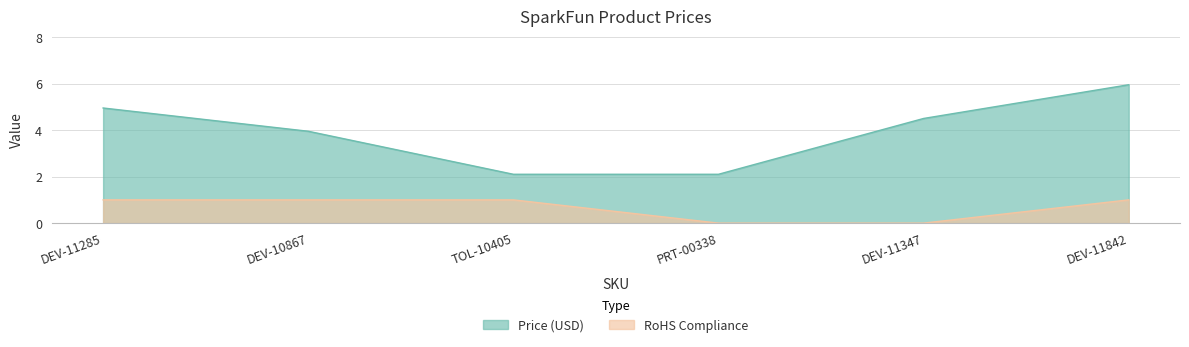

The value of Price (USD) at DEV-11285 is 5.0. True or false?

True